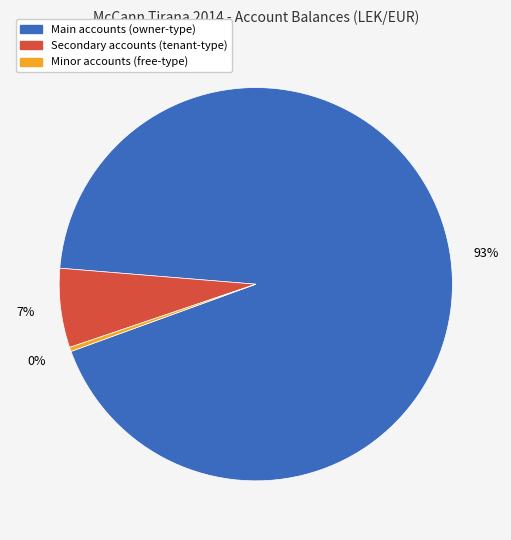

True or false: Secondary accounts (tenant-type) accounts for 16% of the total.

False